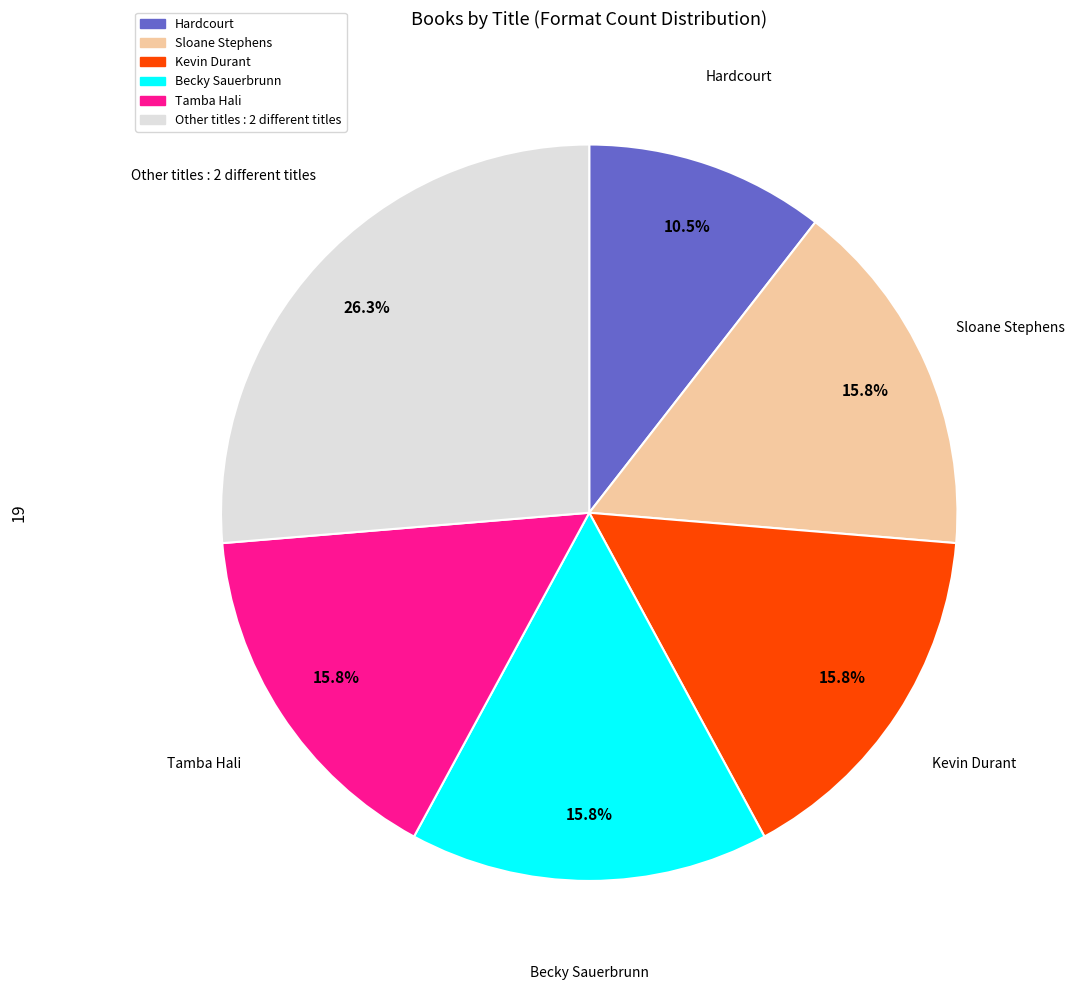

Is there any slice that represents more than half of the pie?

No